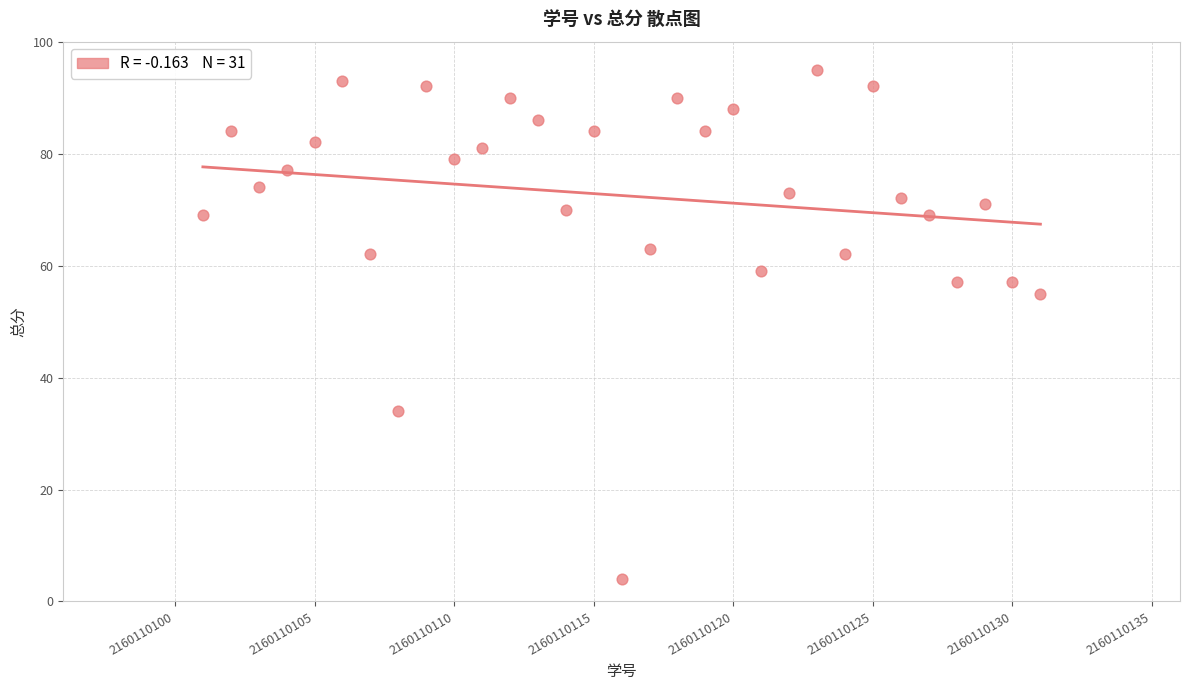

What Y value in the scatter plot is closest to 49?

55